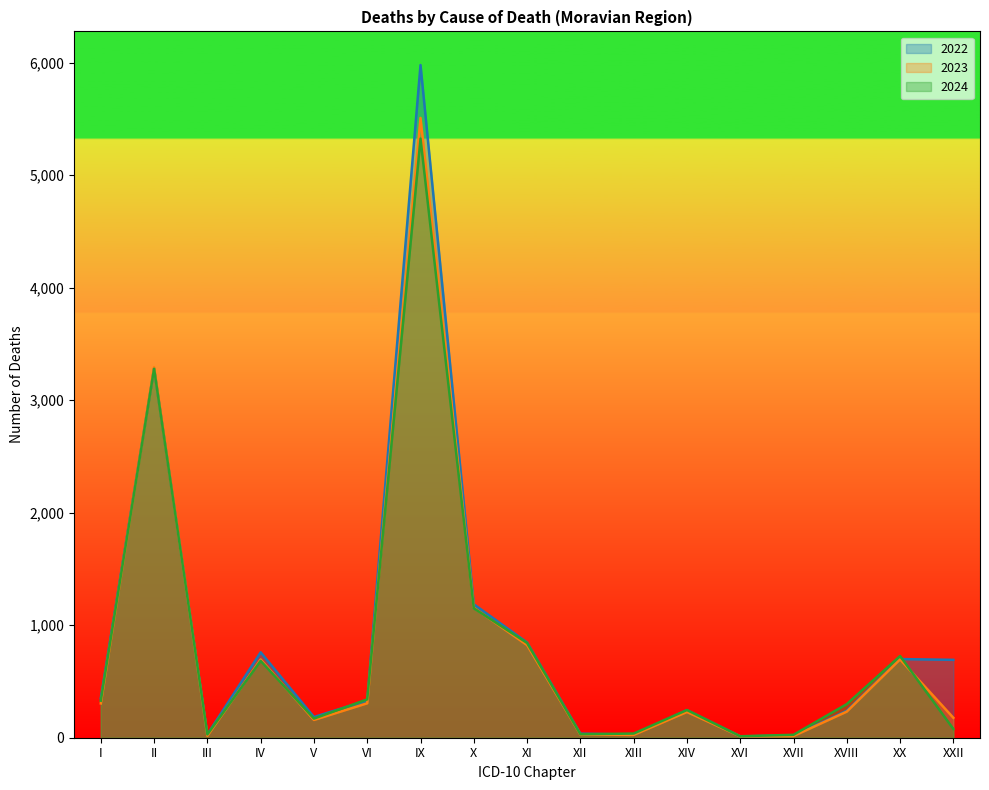

Reading left to right, list all the values displayed in this chart.

2022: 351	3284	29	759	184	331	5978	1186	846	36	28	245	12	19	240	699	692
2023: 305	3293	17	695	158	306	5508	1155	823	28	25	229	12	15	232	696	177
2024: 329	3279	29	683	170	341	5324	1150	842	31	37	246	13	26	299	726	78